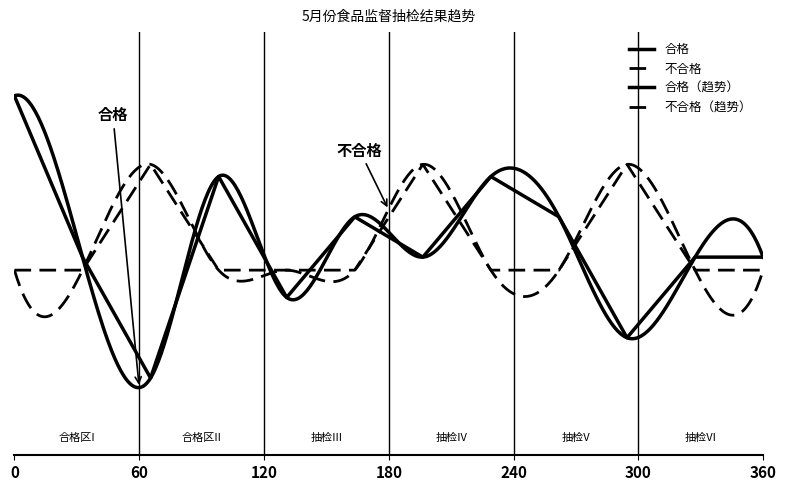

Does the chart have visible grid lines?

No